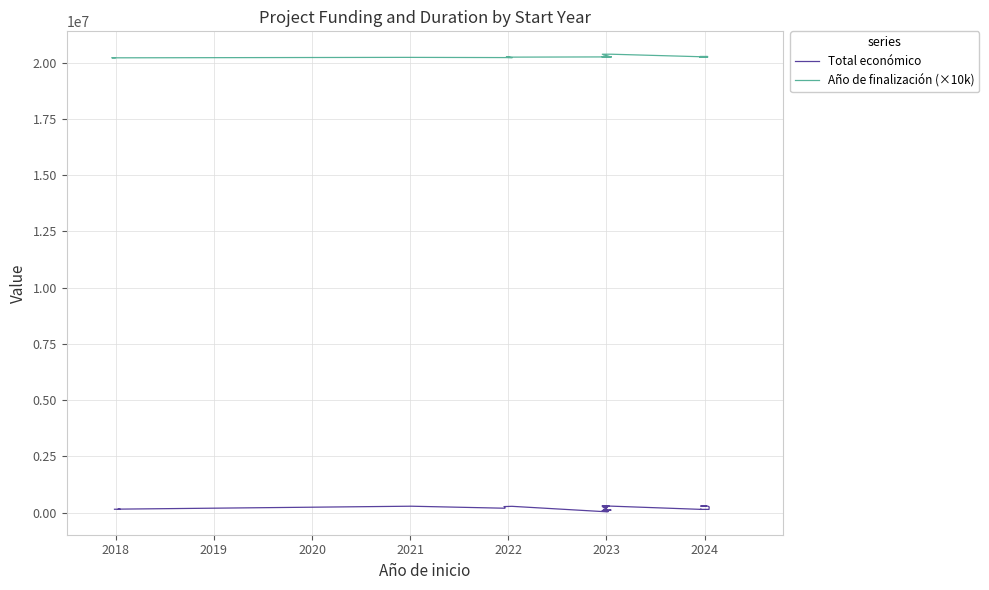

What is the sum of all Total económico values?

8203840